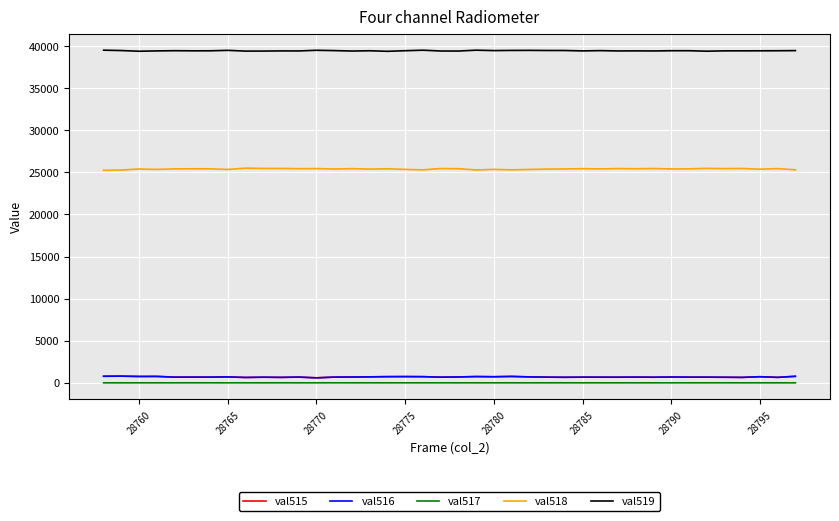

True or false: val516 and val517 intersect in this chart.

False